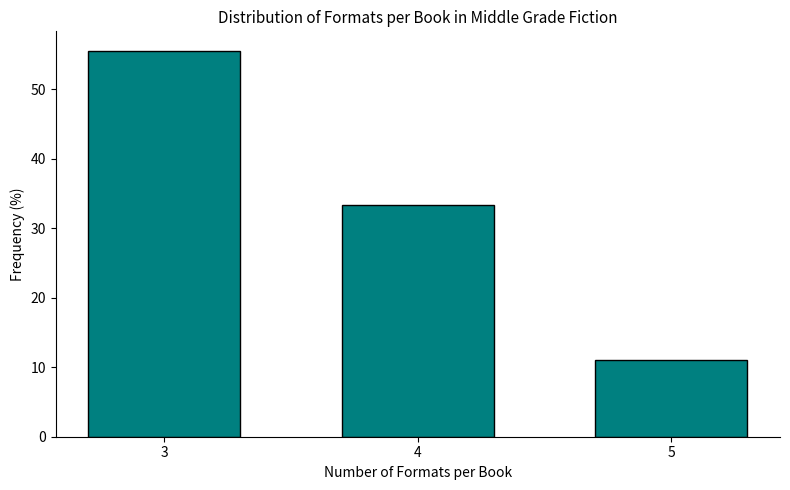

Reading left to right, list all the values displayed in this chart.

55.6	33.3	11.1